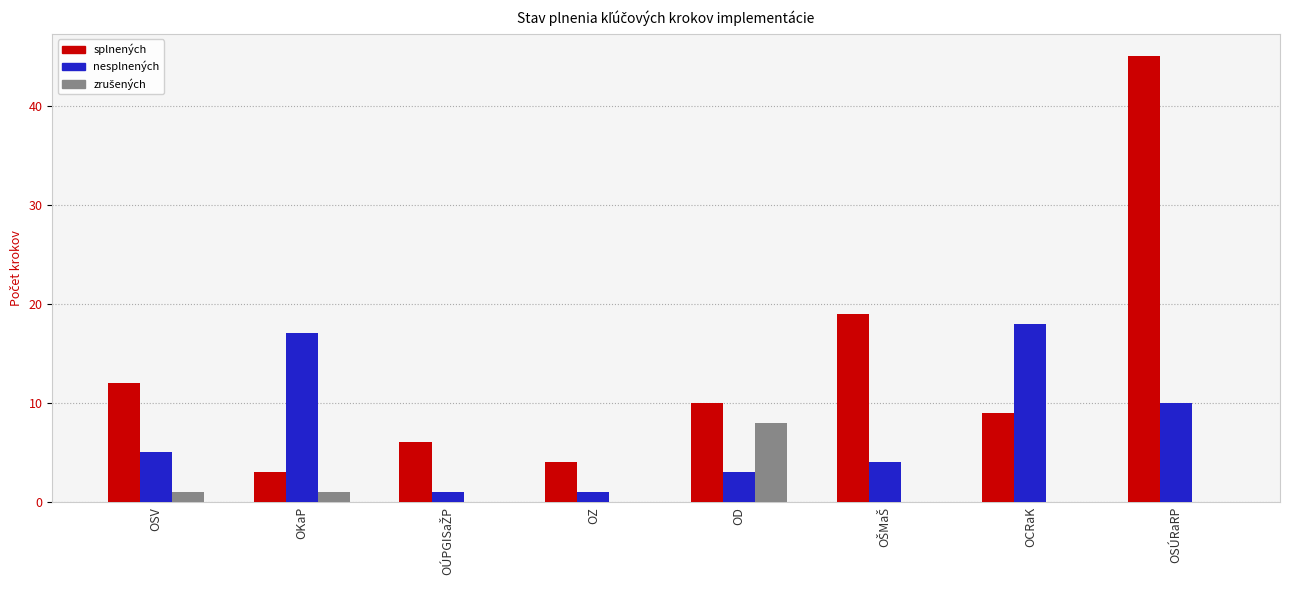

What is the sum of all splnených values?

108